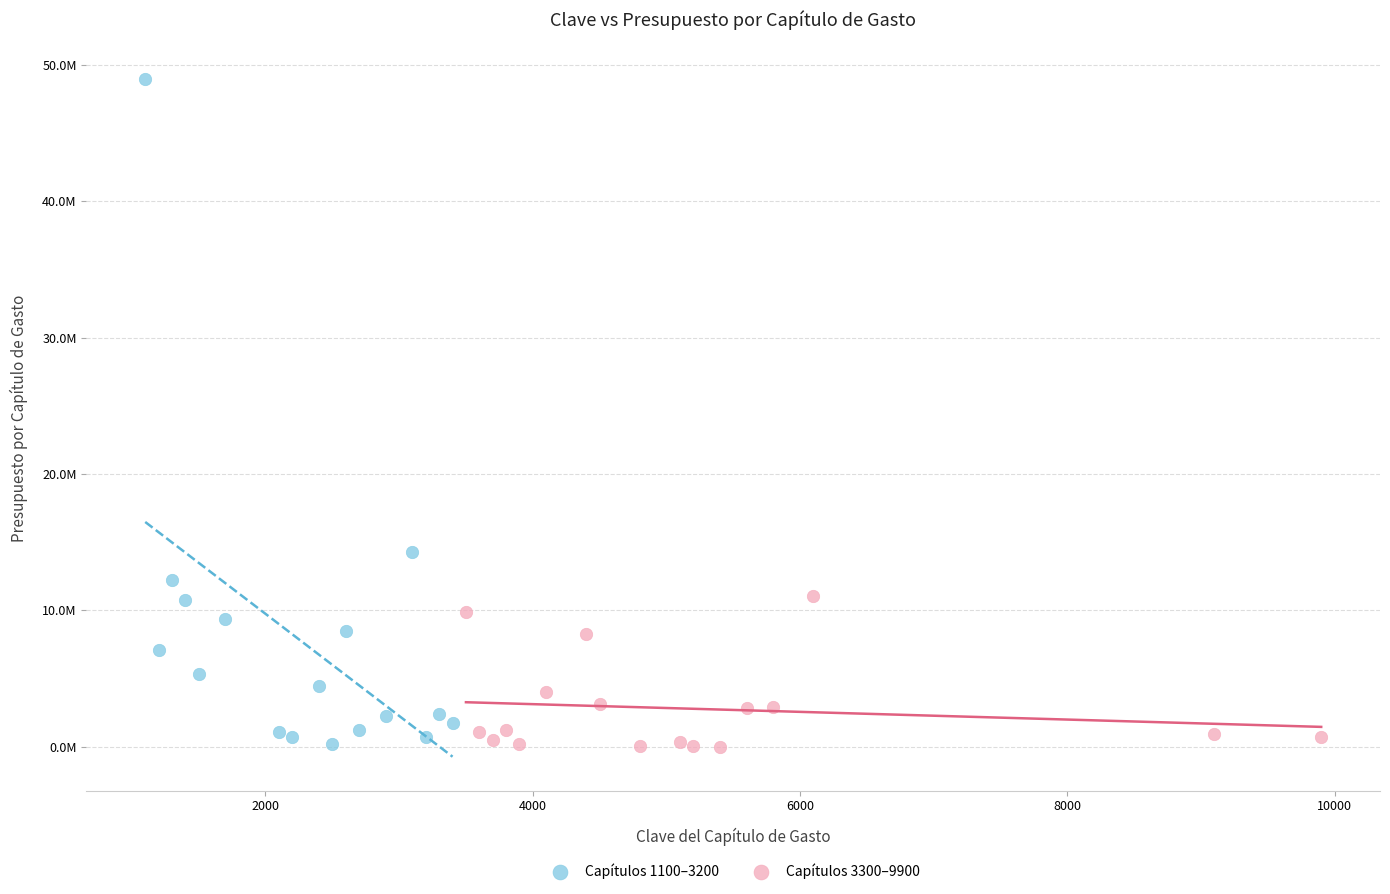

Which series reaches the maximum Y coordinate?

Capítulos 1100–3200